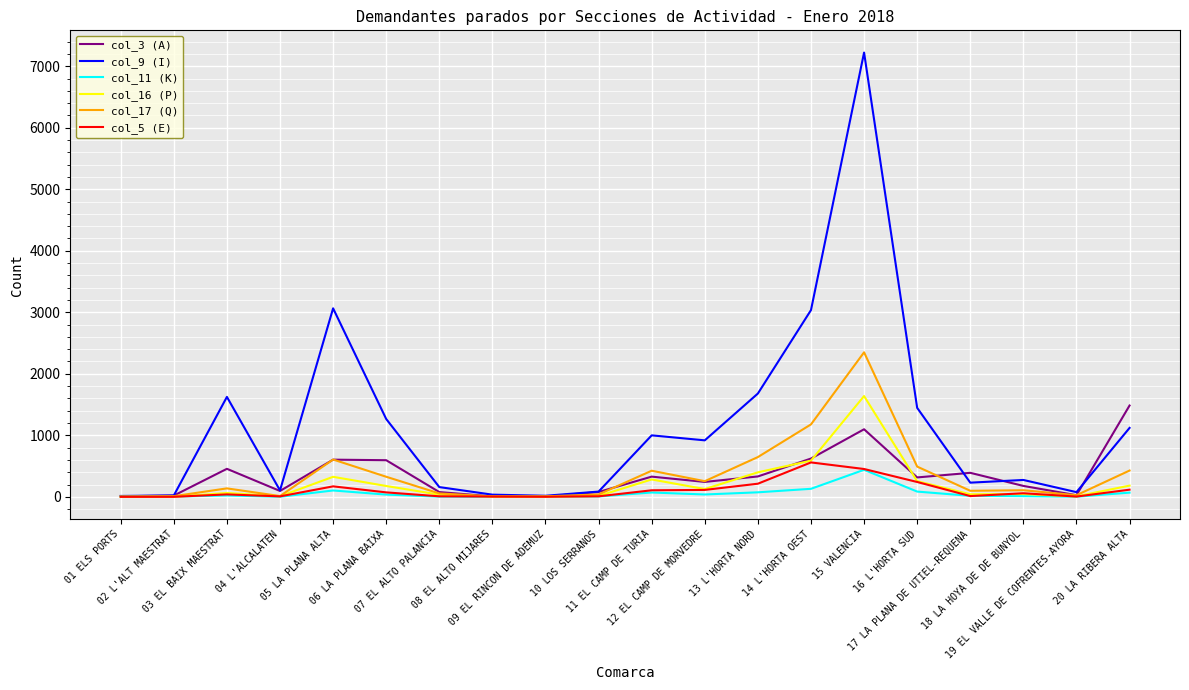

Which series has the widest spread of values?

col_9 (I)